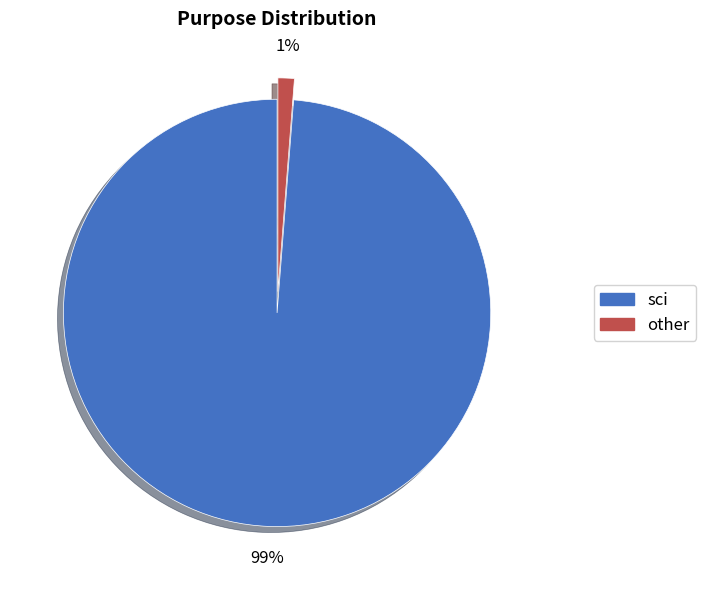

Does any single category account for the majority?

Yes